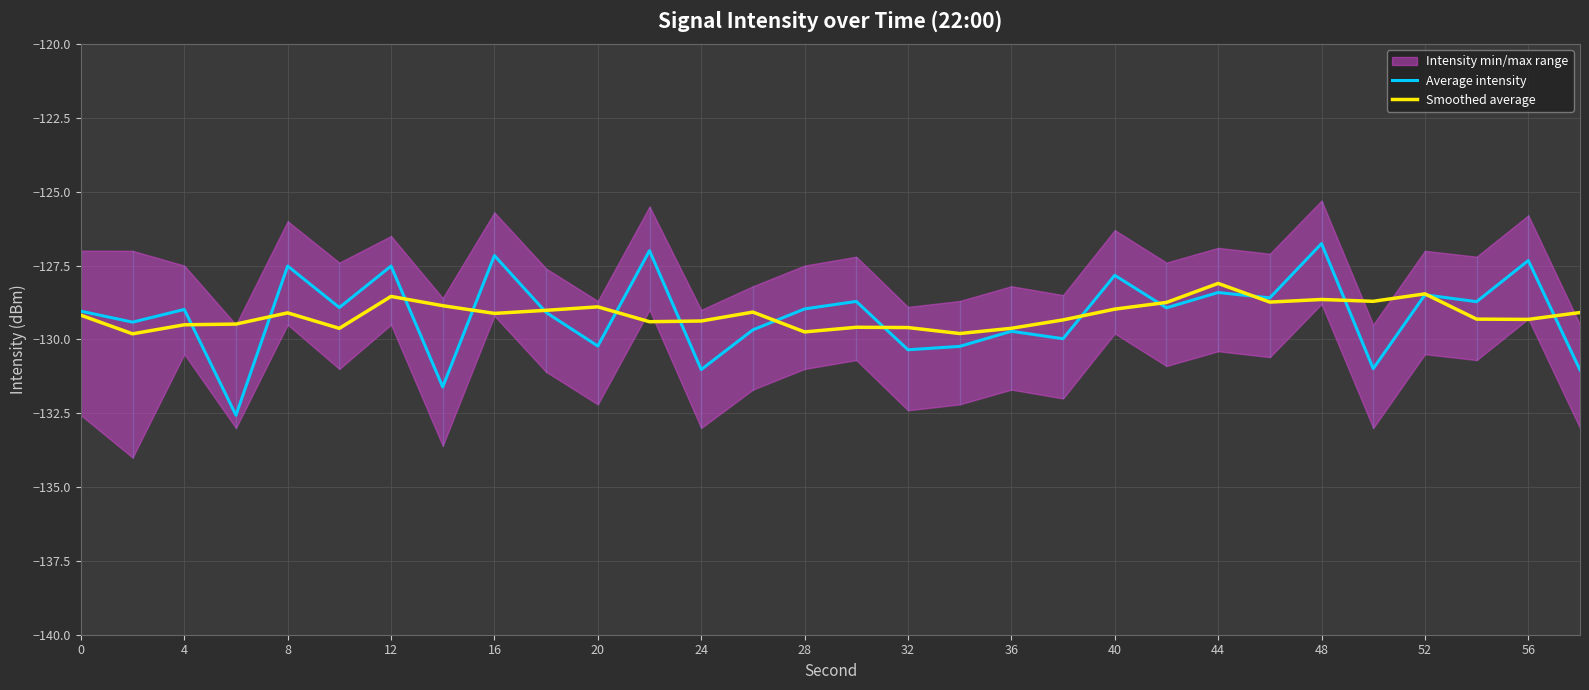

How many times do Average intensity and Smoothed average cross each other?

15